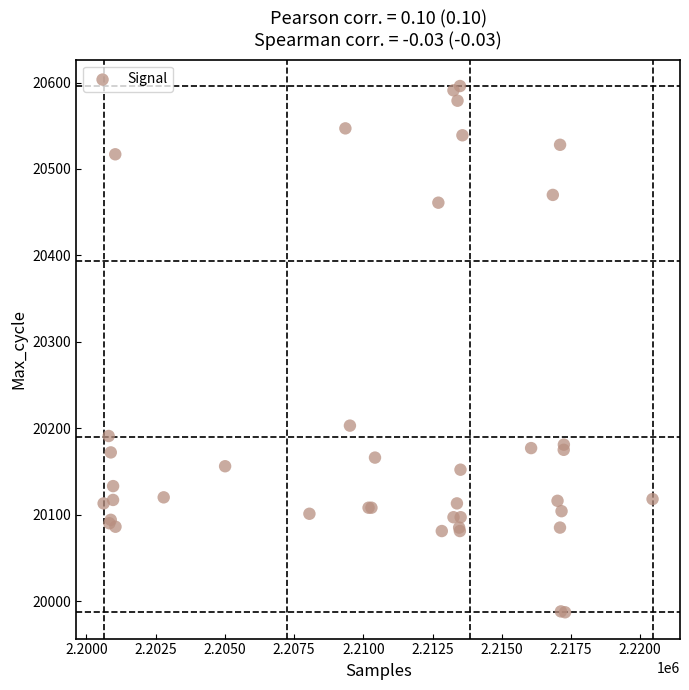

What Y value in the scatter plot is closest to 20291?

20203